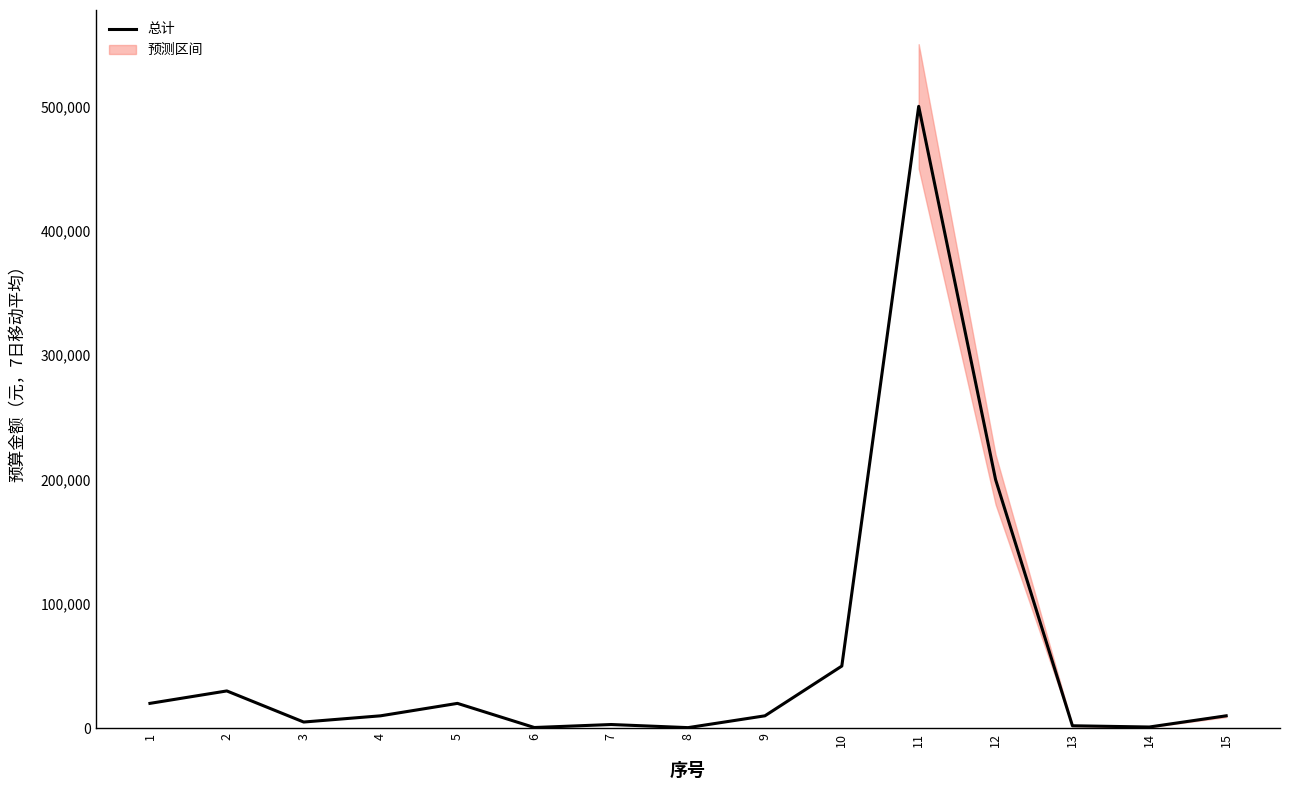

How many points are lower than both their immediate neighbors (excluding endpoints)?

4